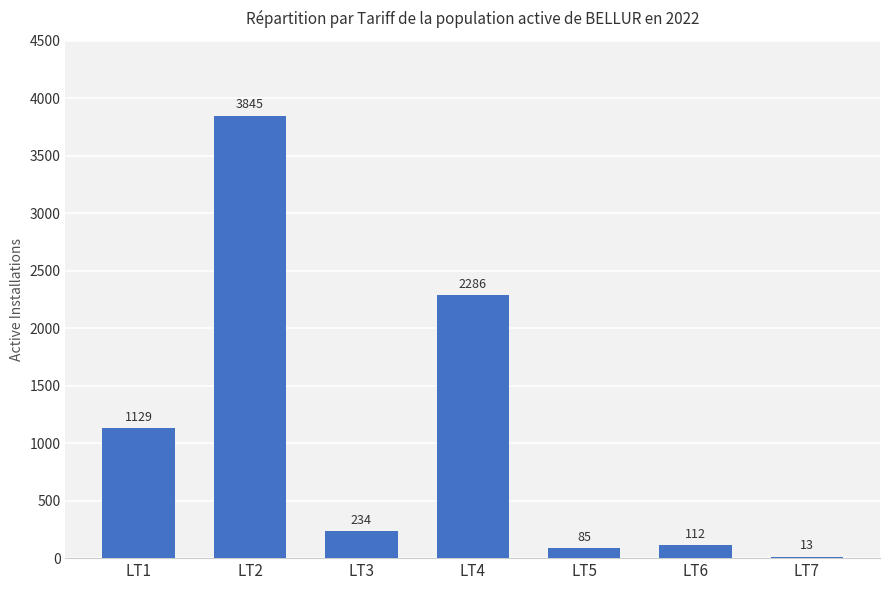

Where is the data nearest to the value 1929?

LT4